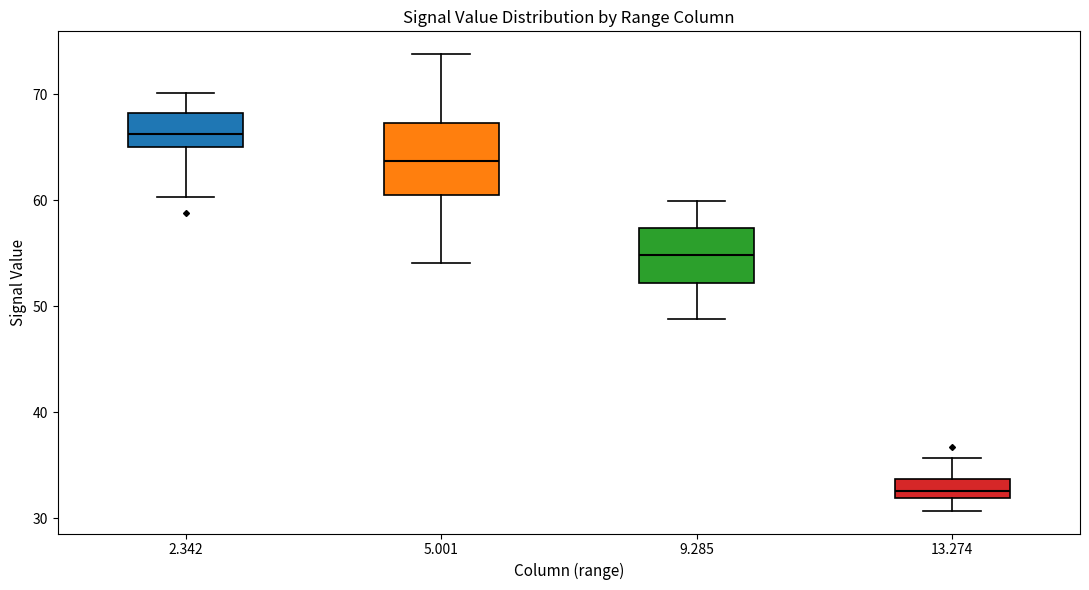

Which box's median line is the highest?

2.342